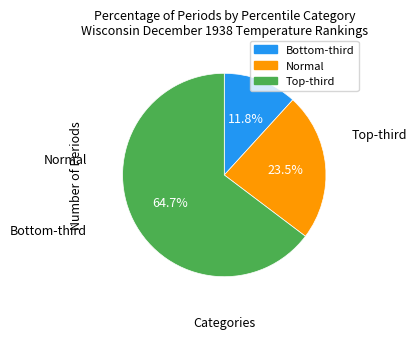

Rank the categories by value from lowest to highest.

Bottom-third, Normal, Top-third